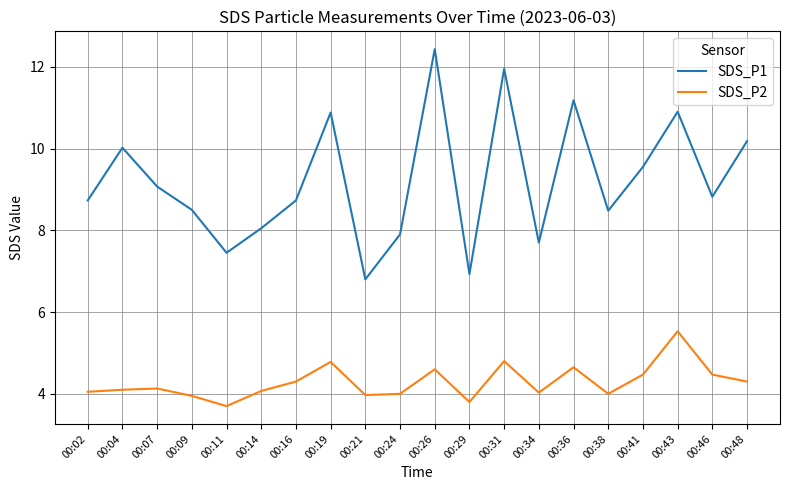

Which series has the widest spread of values?

SDS_P1